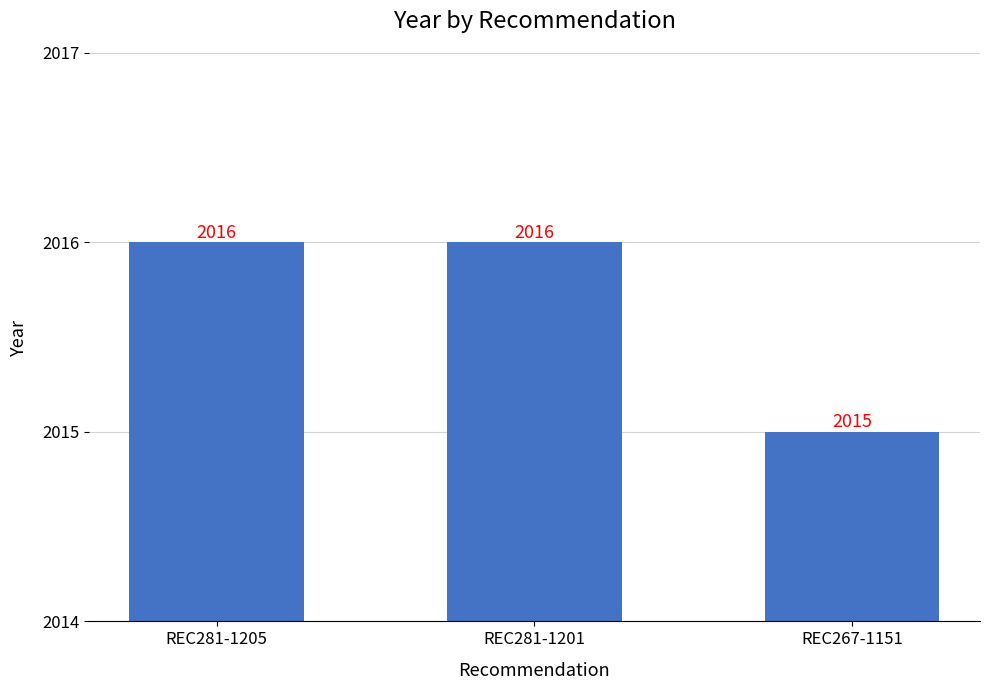

What is the smallest value displayed?

2015